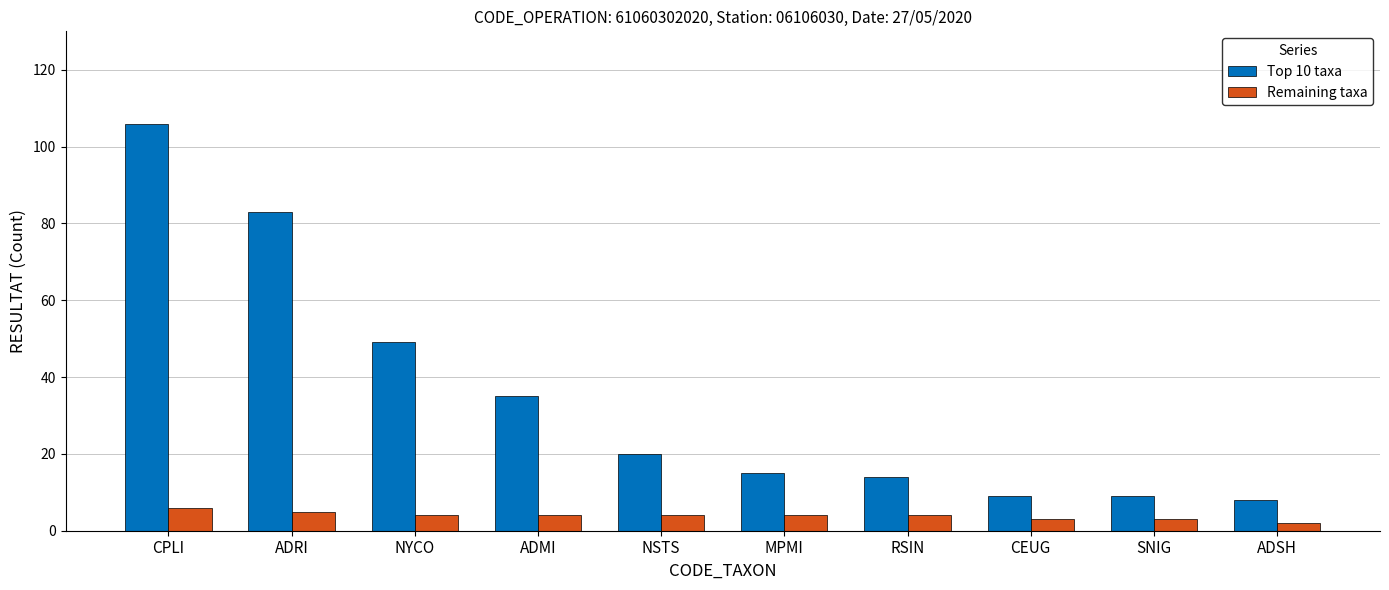

What is the sum of all Top 10 taxa values?

348